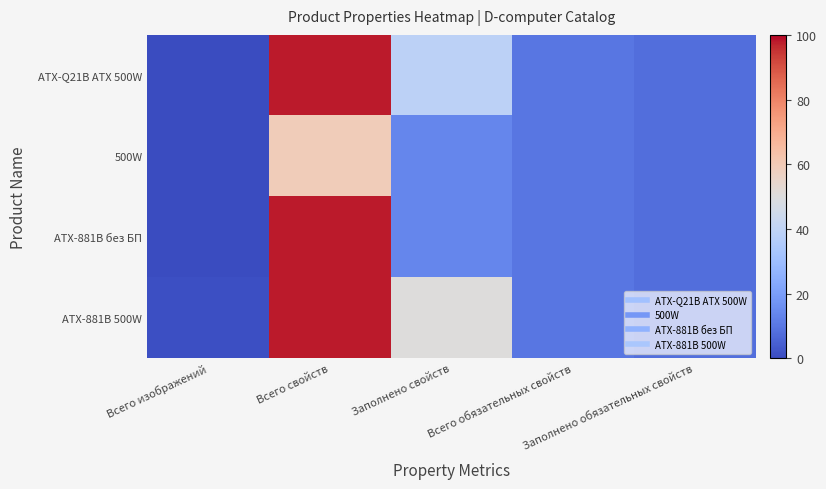

Rank the series by their average value, from lowest to highest.

500W, ATX-881B без БП, ATX-Q21B ATX 500W, ATX-881B 500W